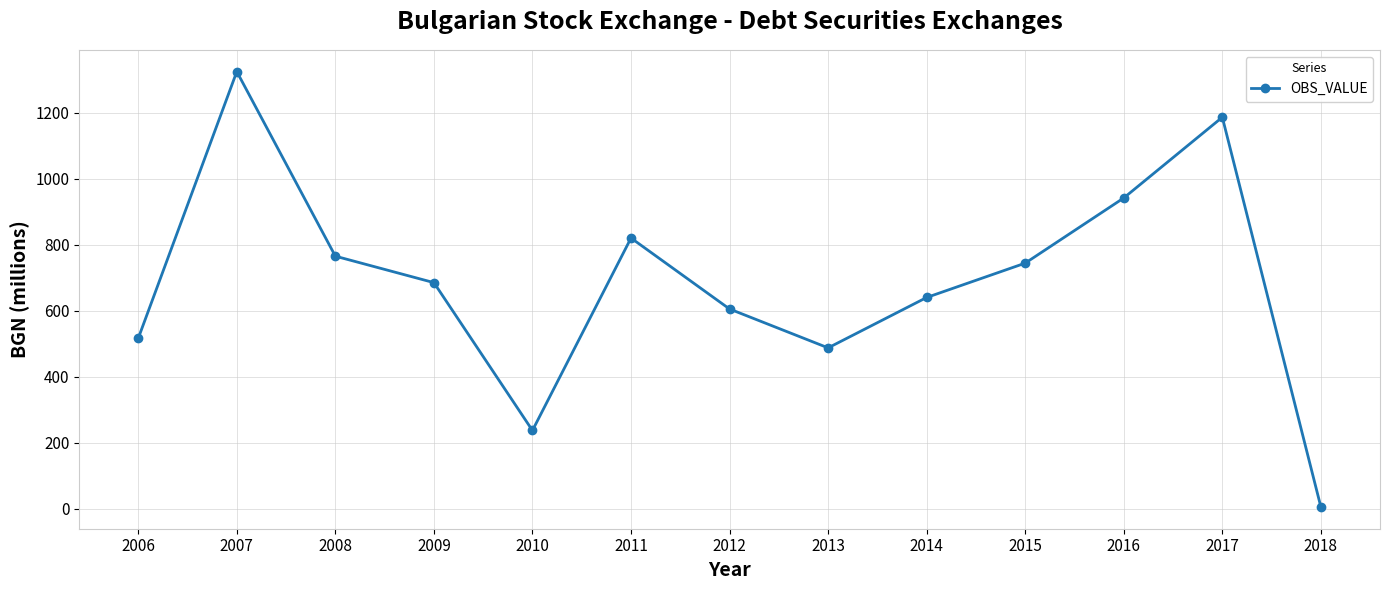

What is the change in value from 2007 to 2011?

-504.4